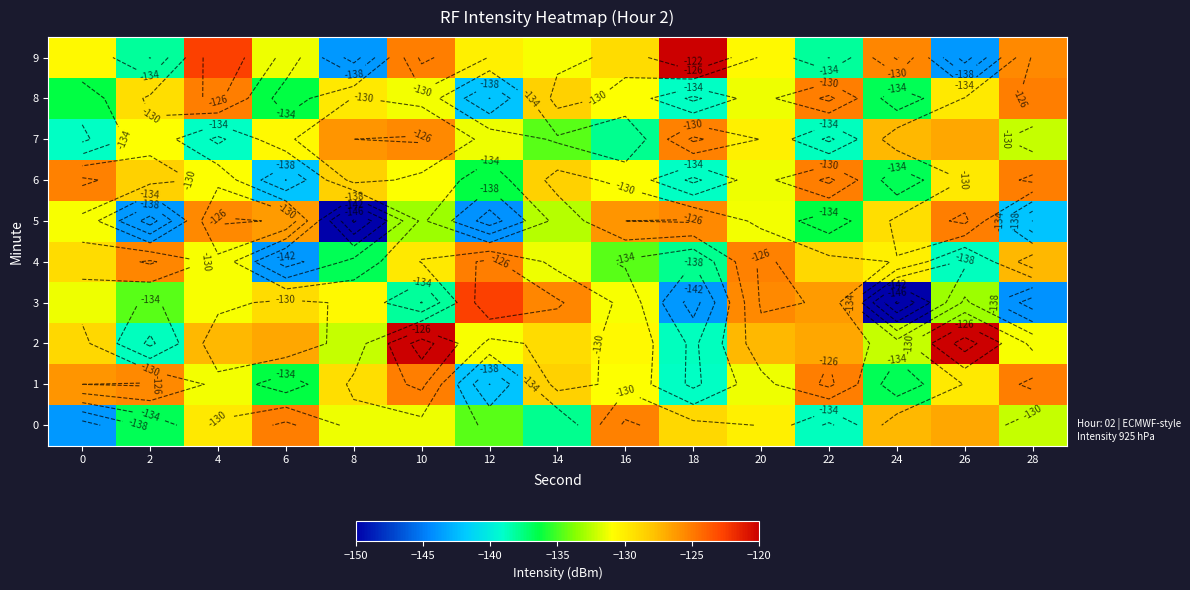

Which series has the largest total across all categories?

2